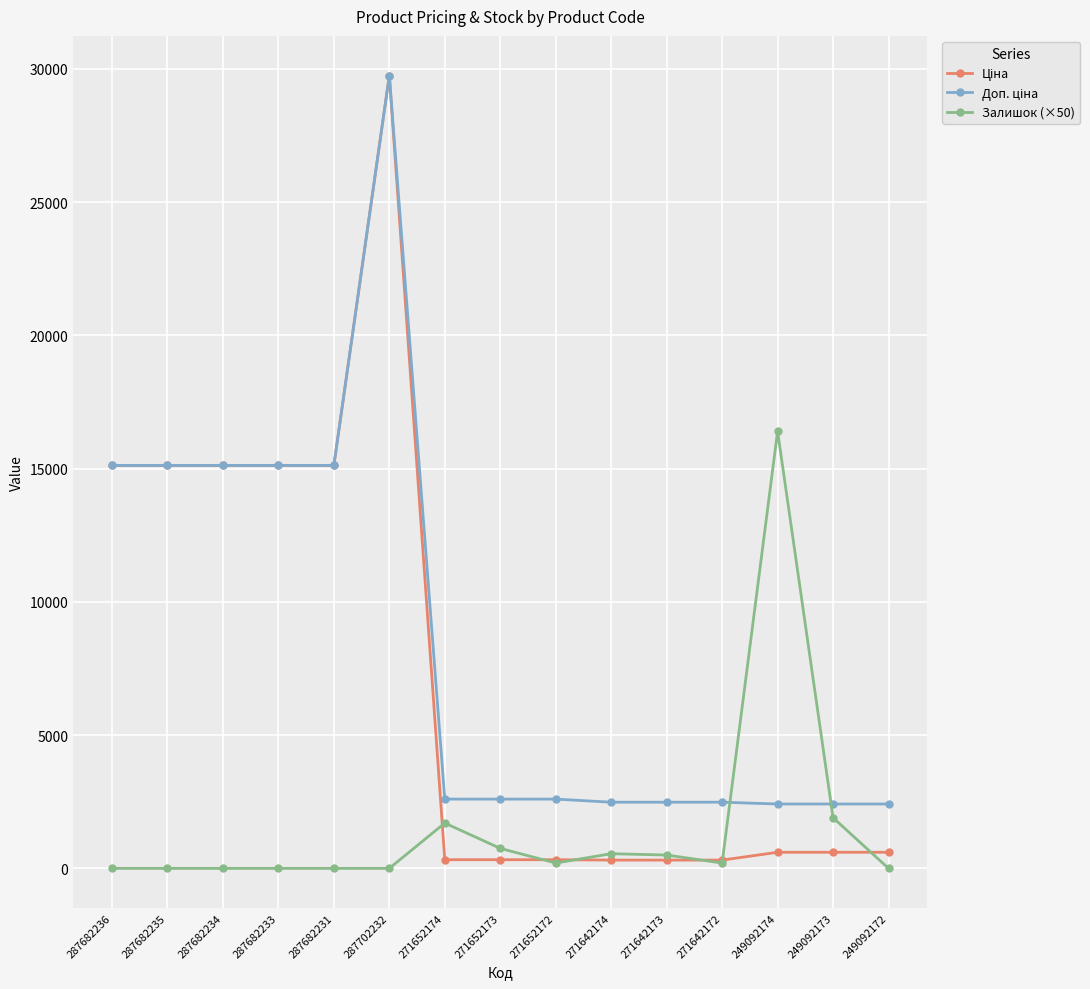

At which category is the sum across all series the highest?

287702232